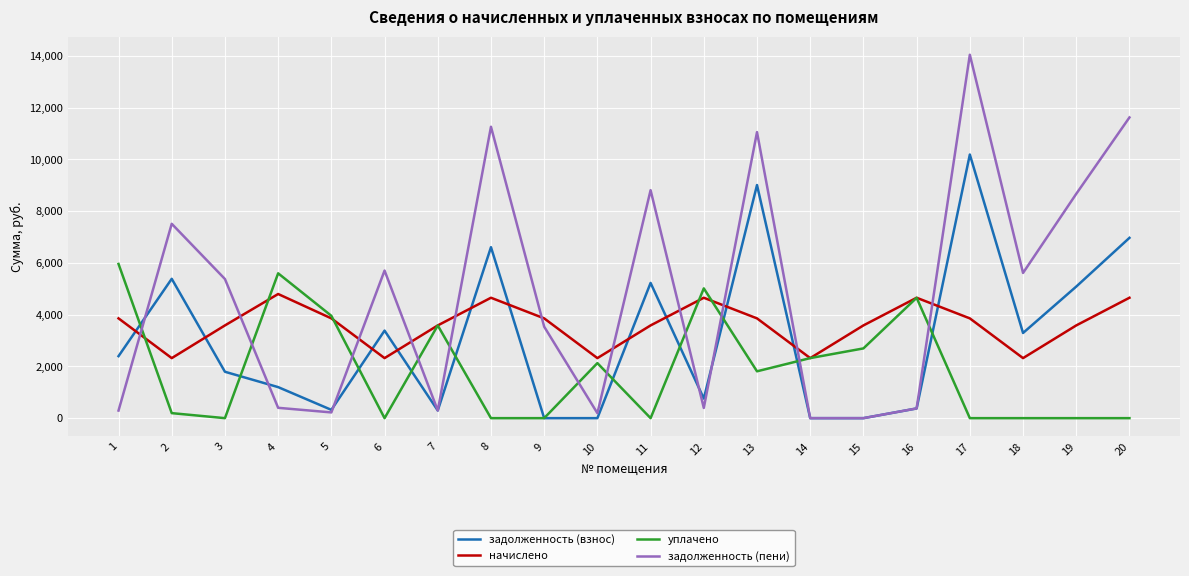

What is the difference between the second highest and minimum values in the задолженность (пени) series?

11620.0